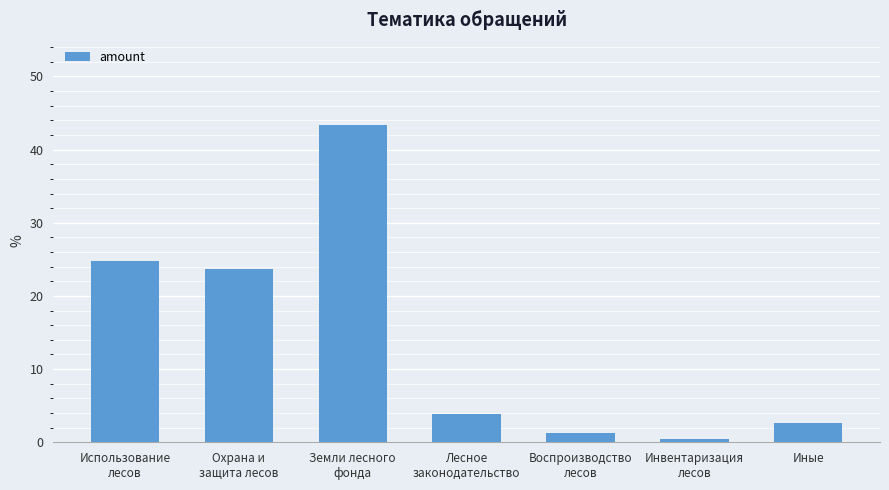

Where is the data nearest to the value 21?

Охрана и
защита лесов